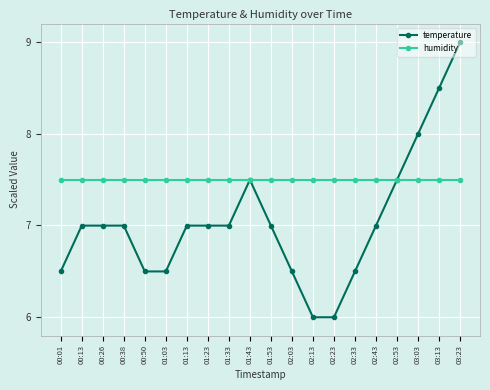

Rank the series at 02:23 from highest to lowest value.

humidity, temperature